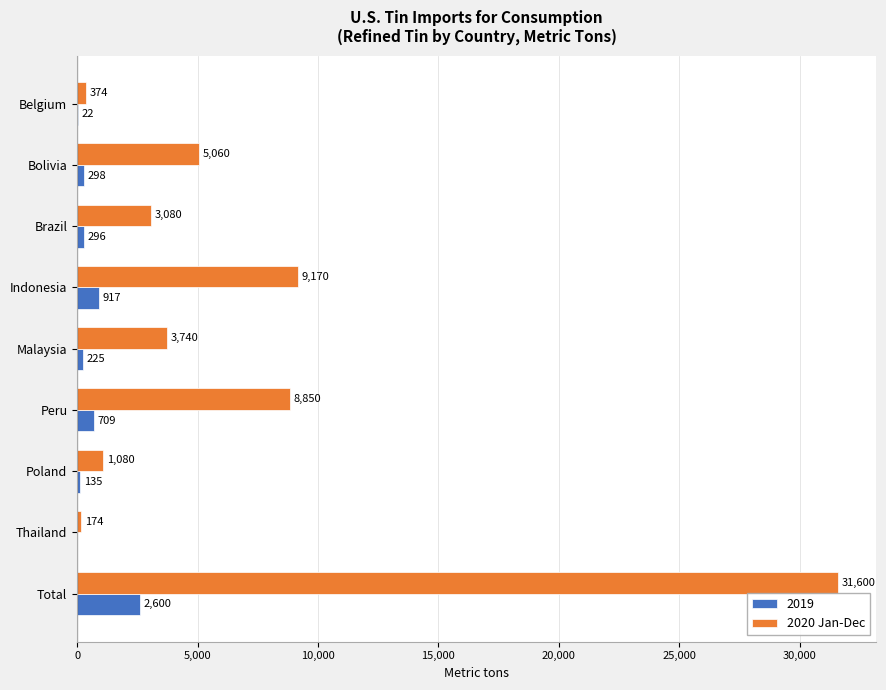

True or false: 2019 has a value of 709 at Peru.

True